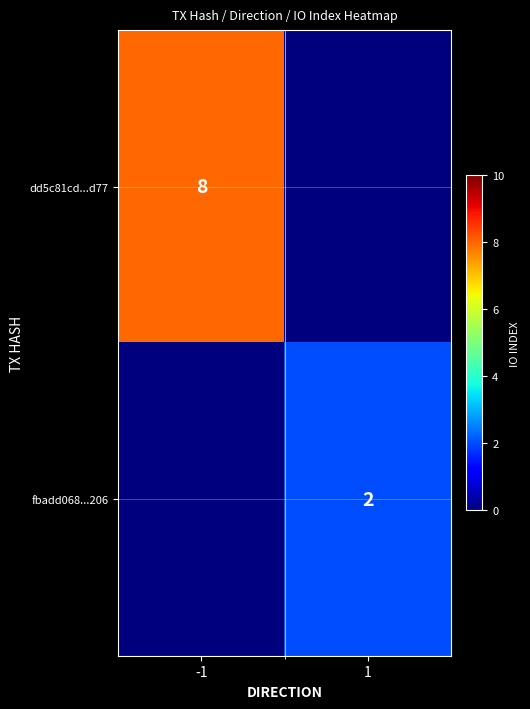

True or false: dd5c81cd...d77 has a value of 8 at -1.

True